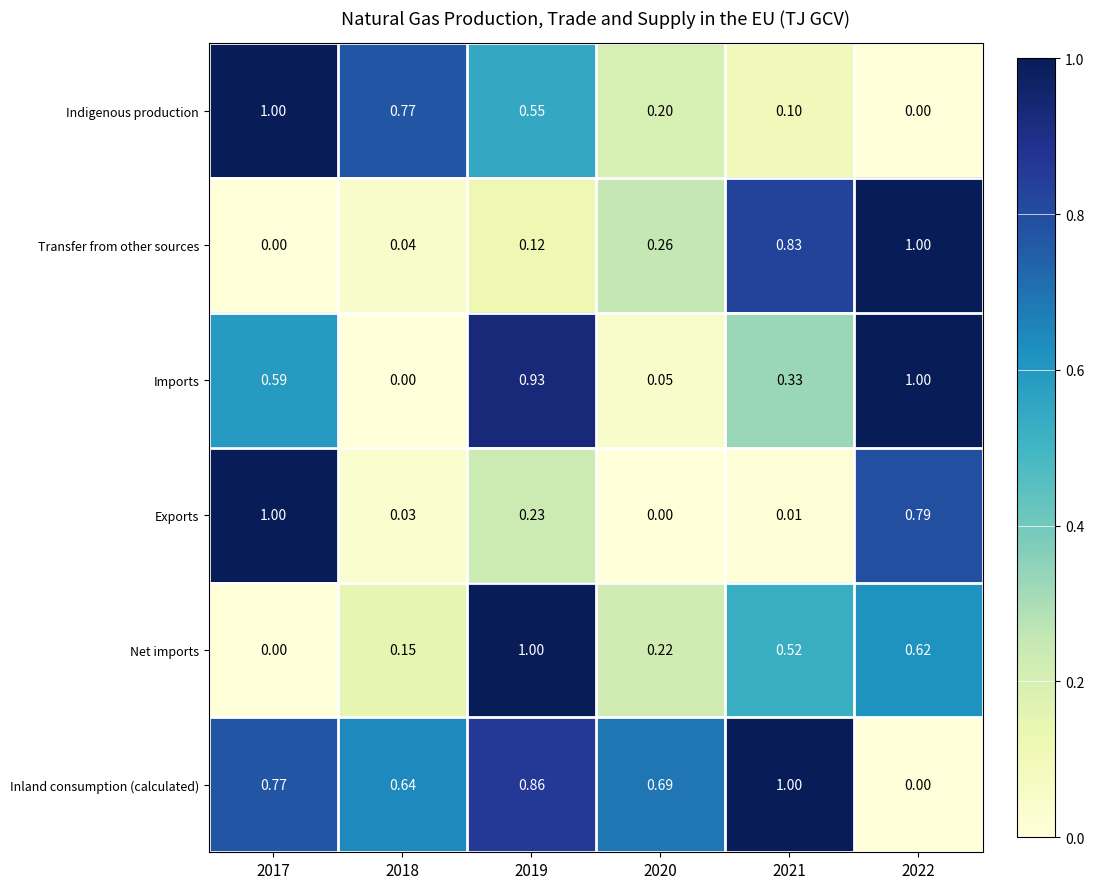

Which series changed the most between 2017 and 2019?

Net imports